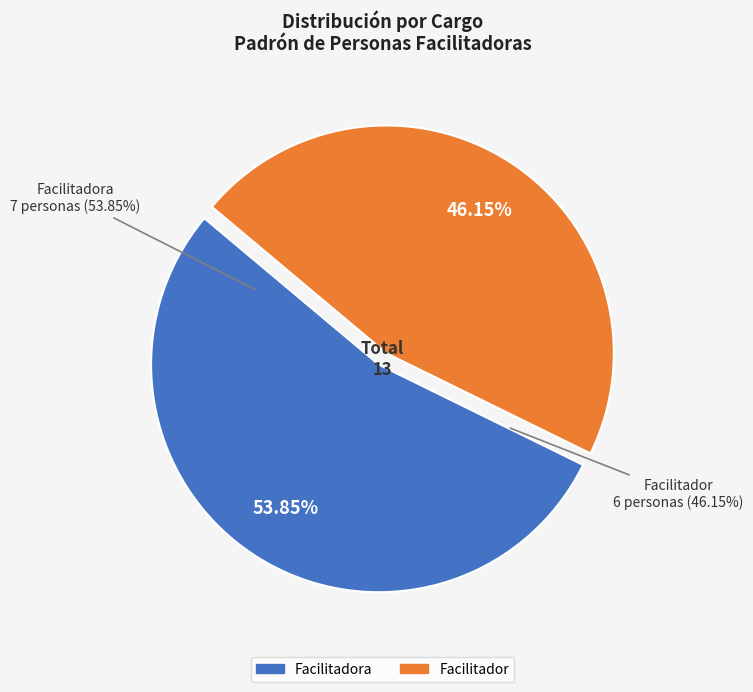

How many segments does this pie chart have?

2